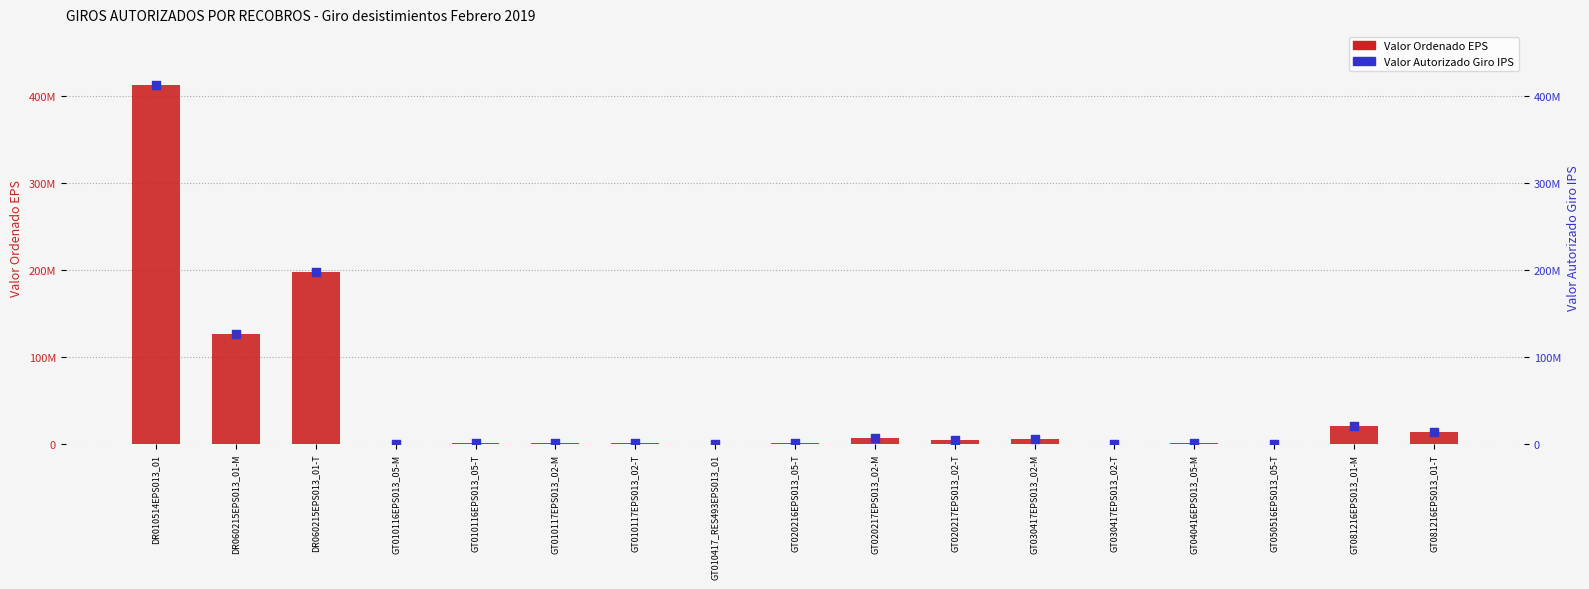

Which series has the largest Y range (max minus min)?

Valor Ordenado EPS